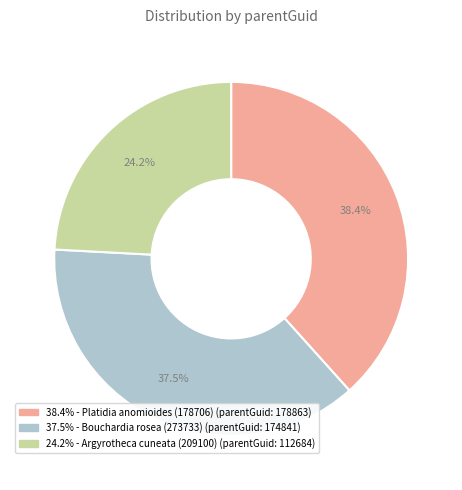

Is there any slice that represents more than half of the pie?

No